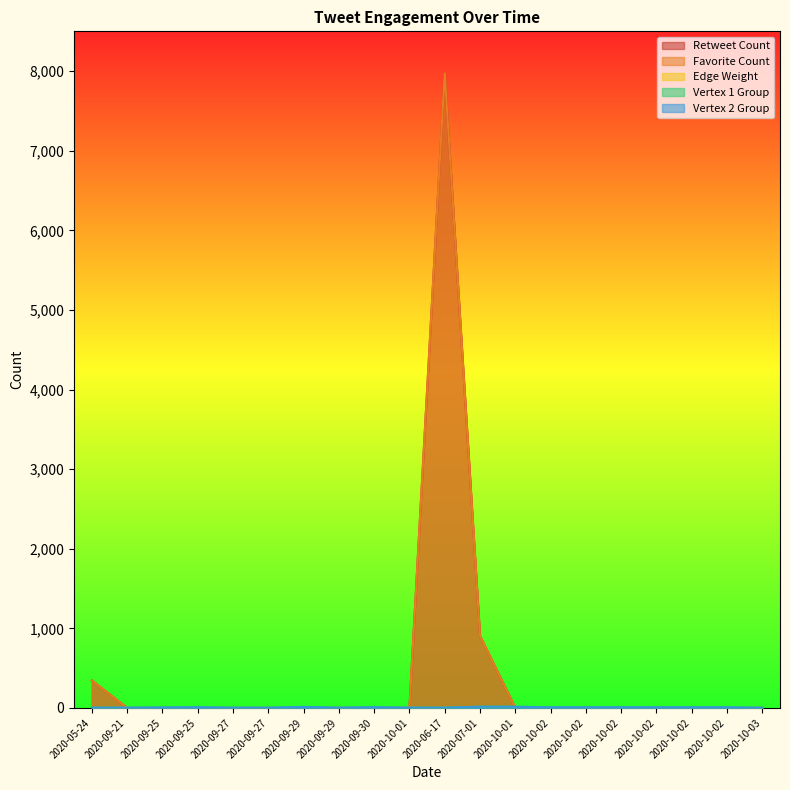

At which label is Favorite Count closest to 3987?

2020-07-01